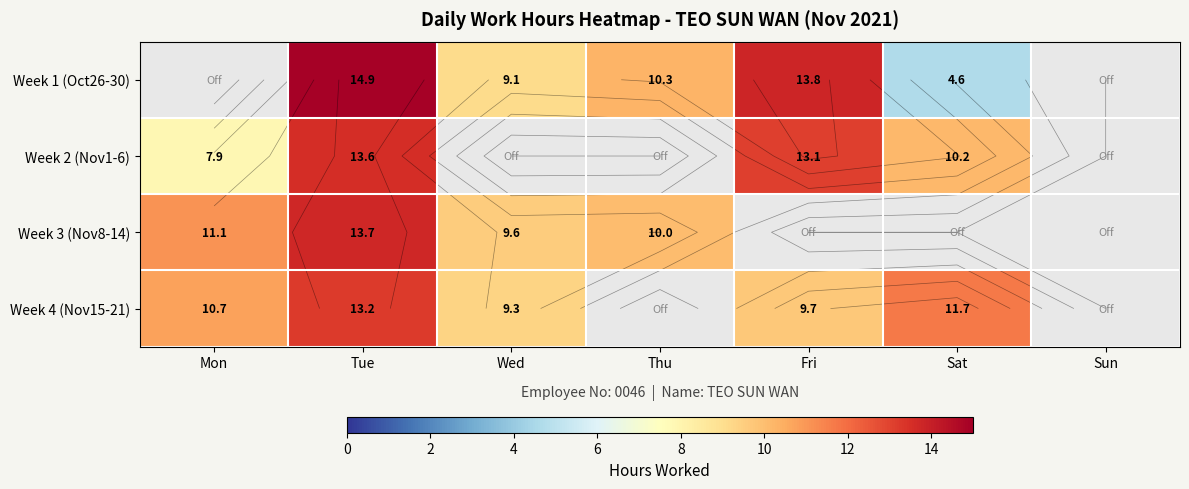

Which category has the lowest value across all series?

Sat